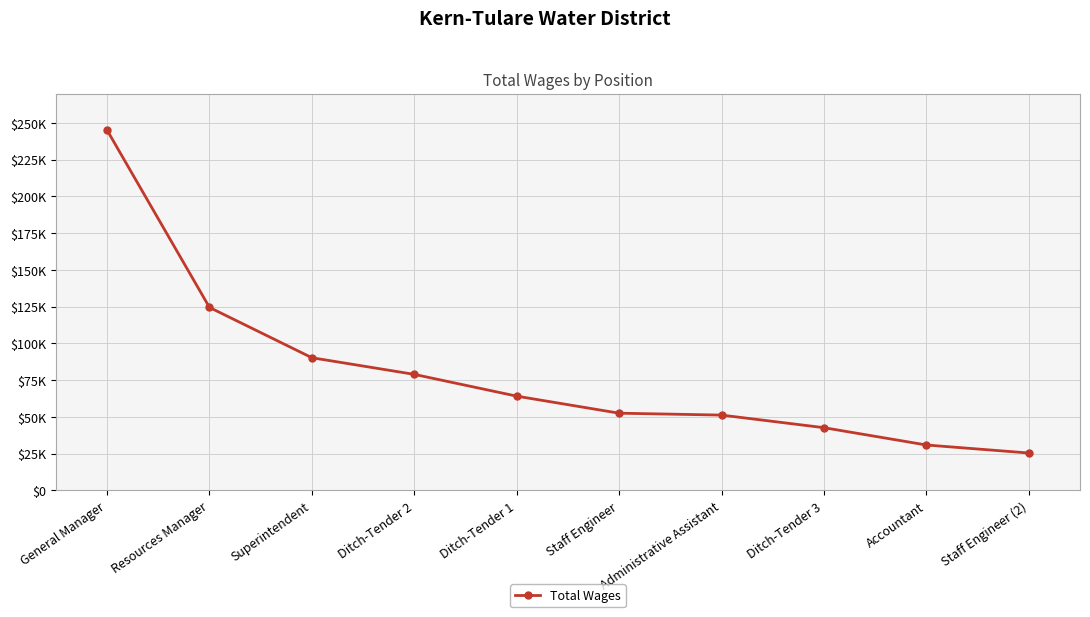

Where does the data first go above 64159?

General Manager